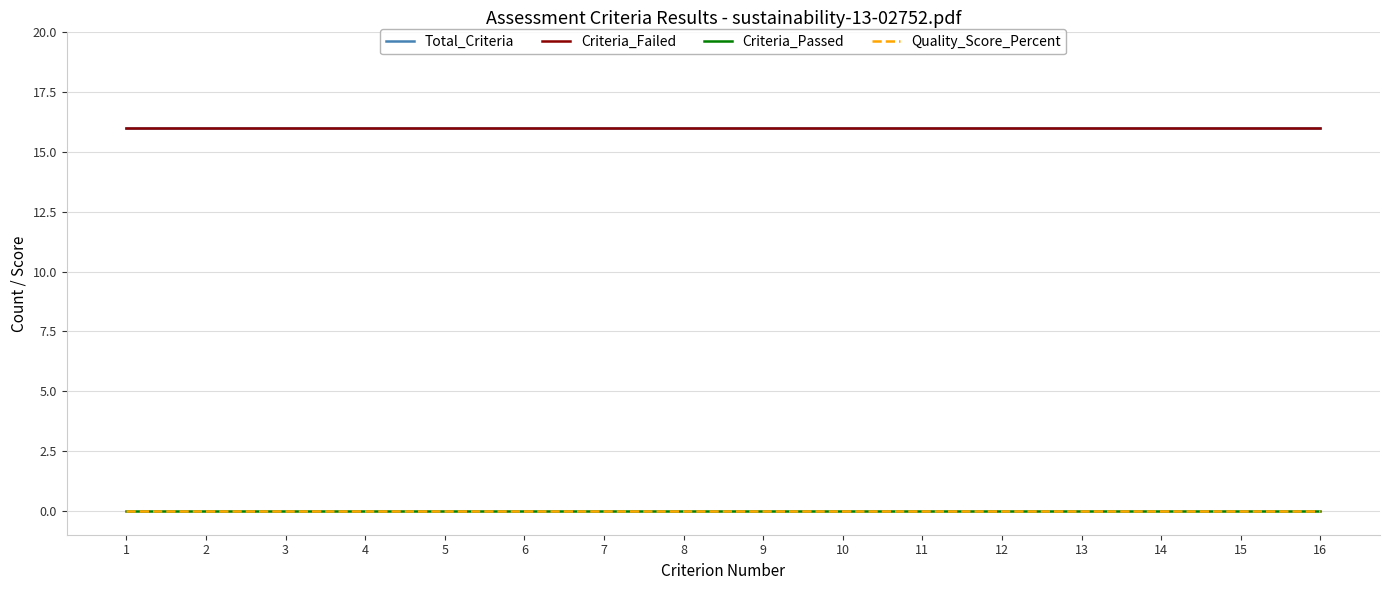

Does the chart have visible grid lines?

Yes